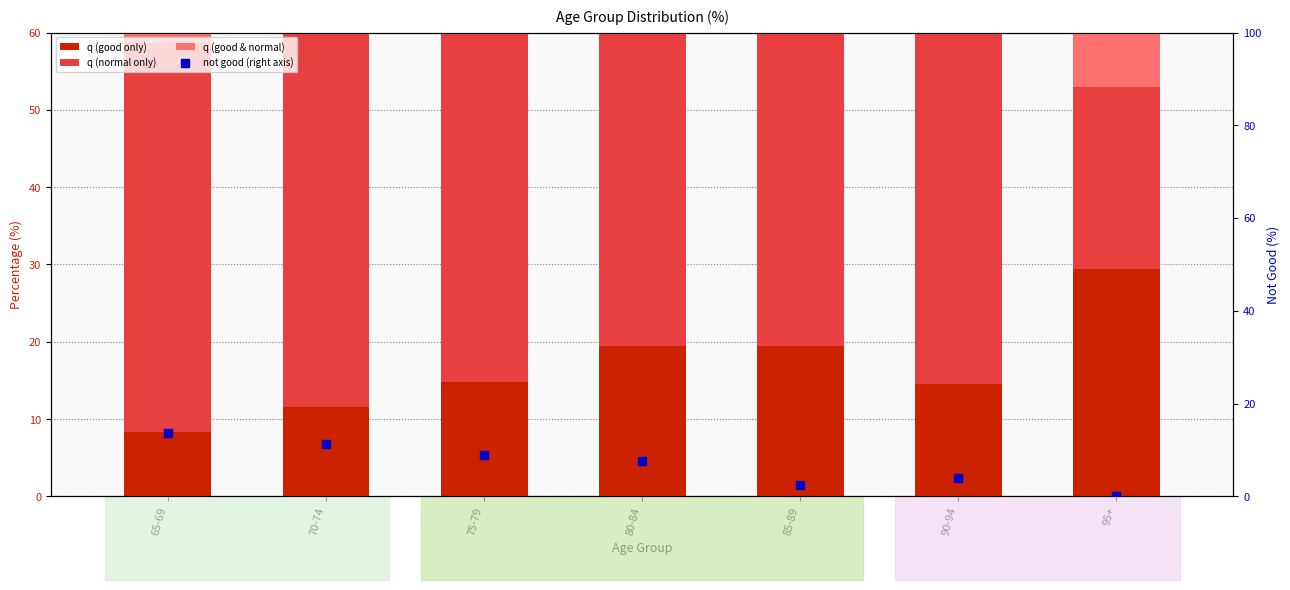

What are all the series names shown in the legend?

q (good only), q (normal only), q (good & normal), not good (right axis)